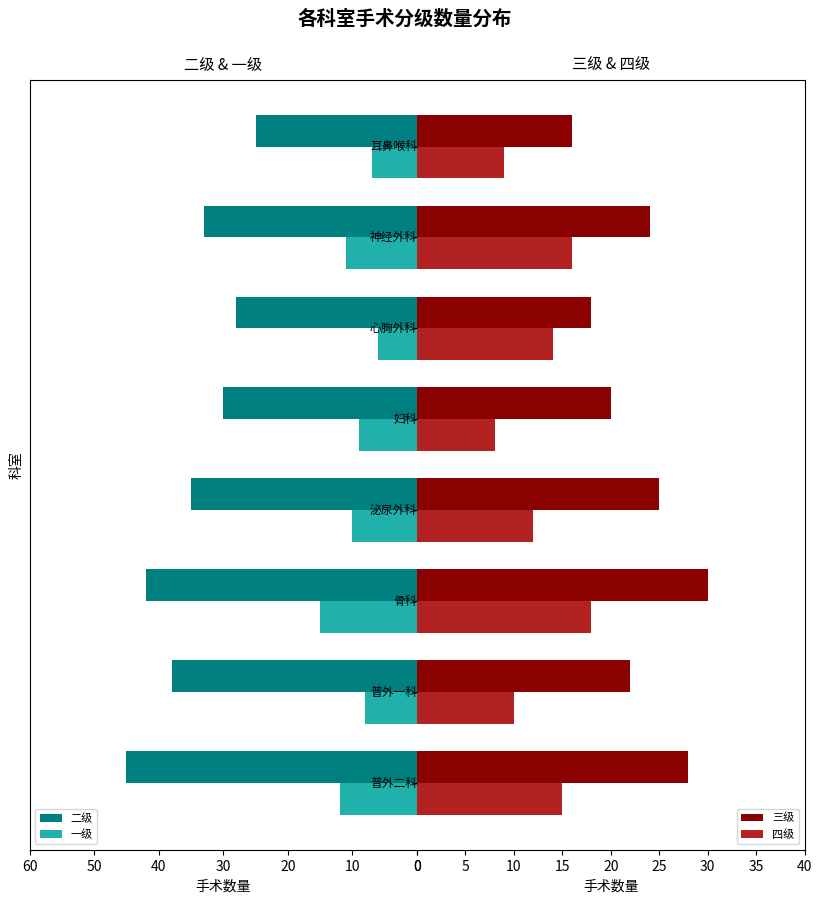

True or false: 二级 has a value of 50 at 神经外科.

False